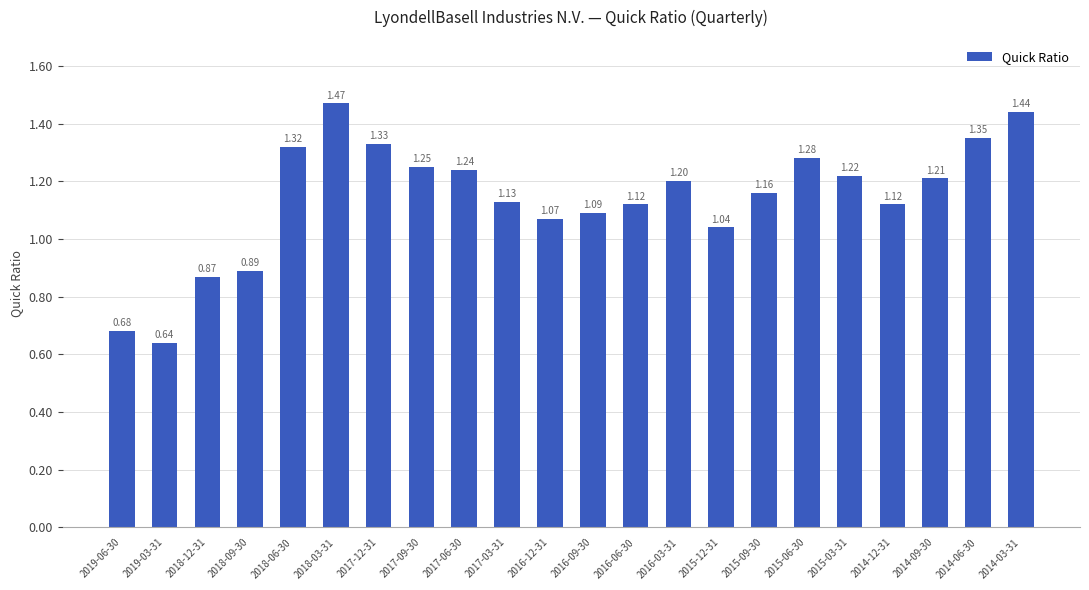

Which has a higher value, 2014-06-30 or 2018-12-31?

2014-06-30